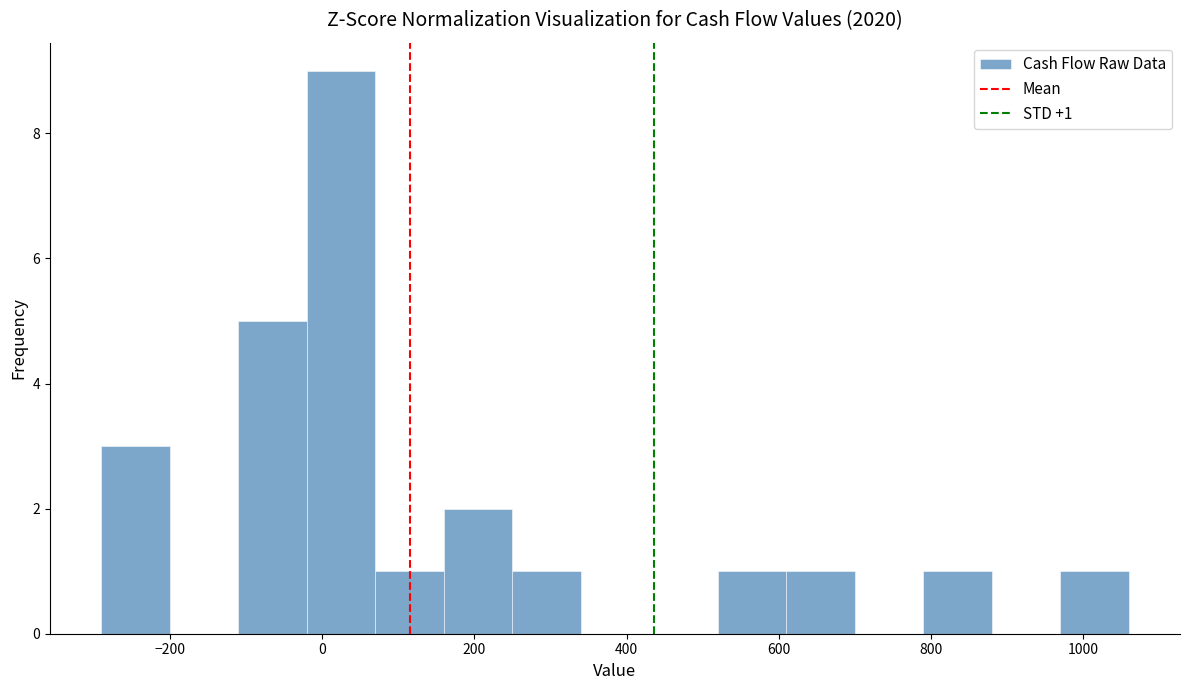

Over which range of the x-axis is the bar tallest?

-20 to 60